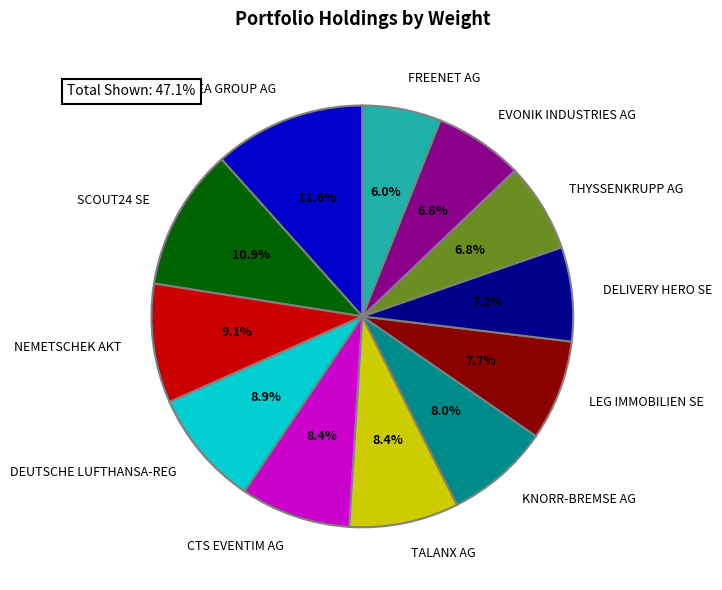

Combined, do DEUTSCHE LUFTHANSA-REG and GEA GROUP AG account for over 50%?

No